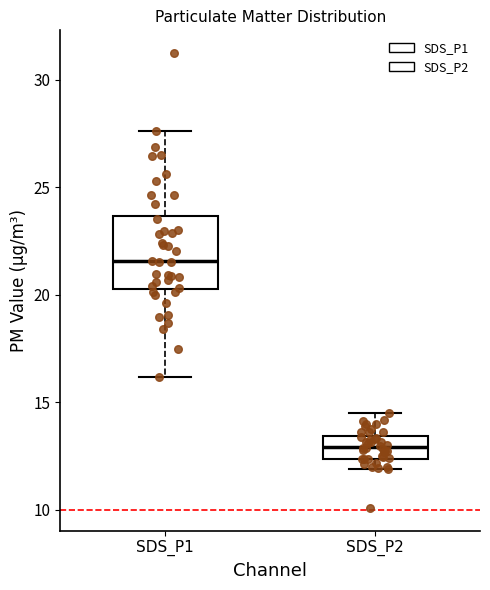

Comparing the boxes themselves (not the whiskers), which one is the tallest?

SDS_P1